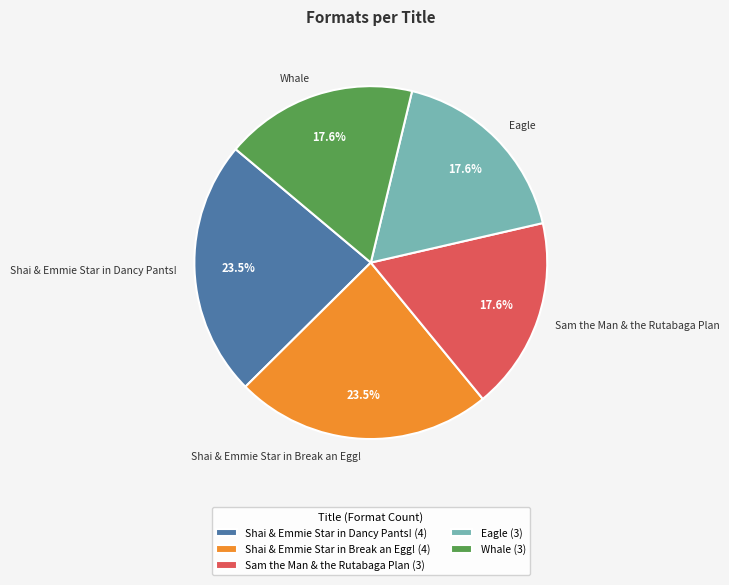

To the nearest percent, what is the difference between the largest and smallest slice percentages?

6%